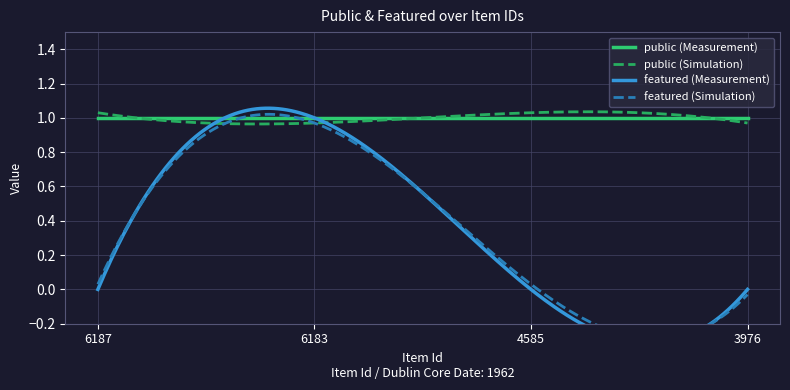

True or false: featured has a value of 1 at 6183.

True